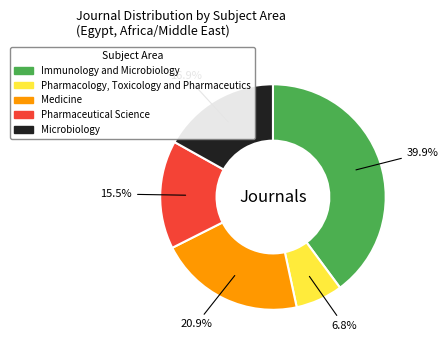

What percentage do Immunology and Microbiology and Microbiology together represent?

56.8%